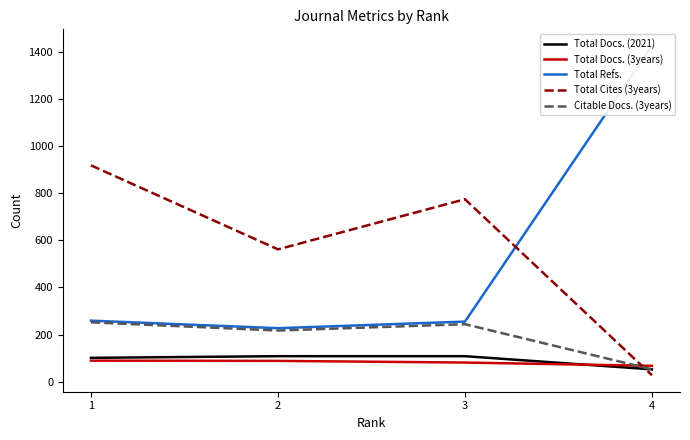

Which series has the widest spread of values?

Total Refs.